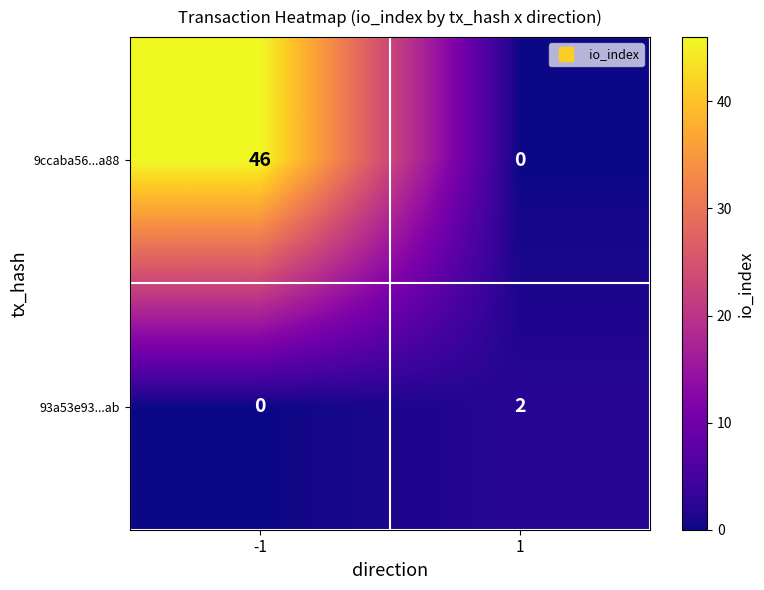

Count the number of data series in this chart.

2